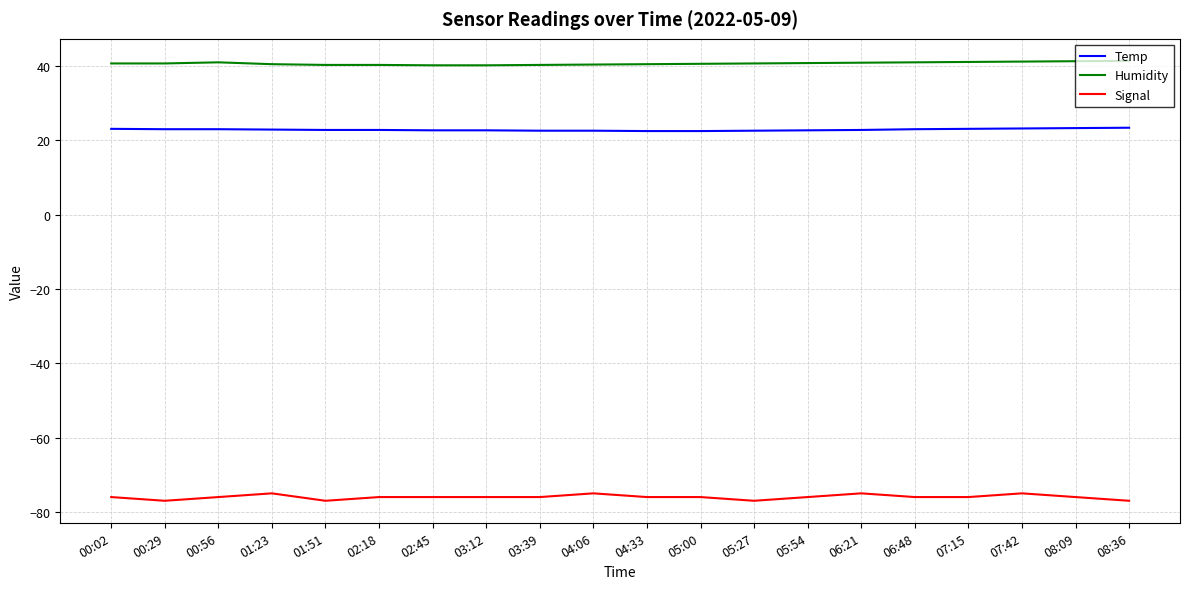

The value of Humidity at 04:06 is 40.4. True or false?

True